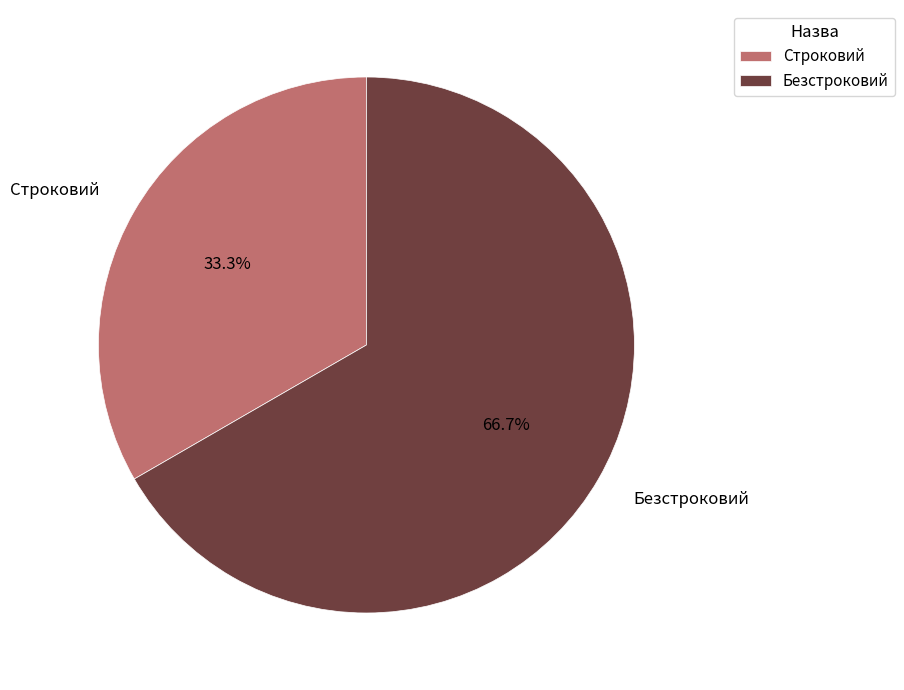

What percentage do Безстроковий and Строковий together represent?

100.0%